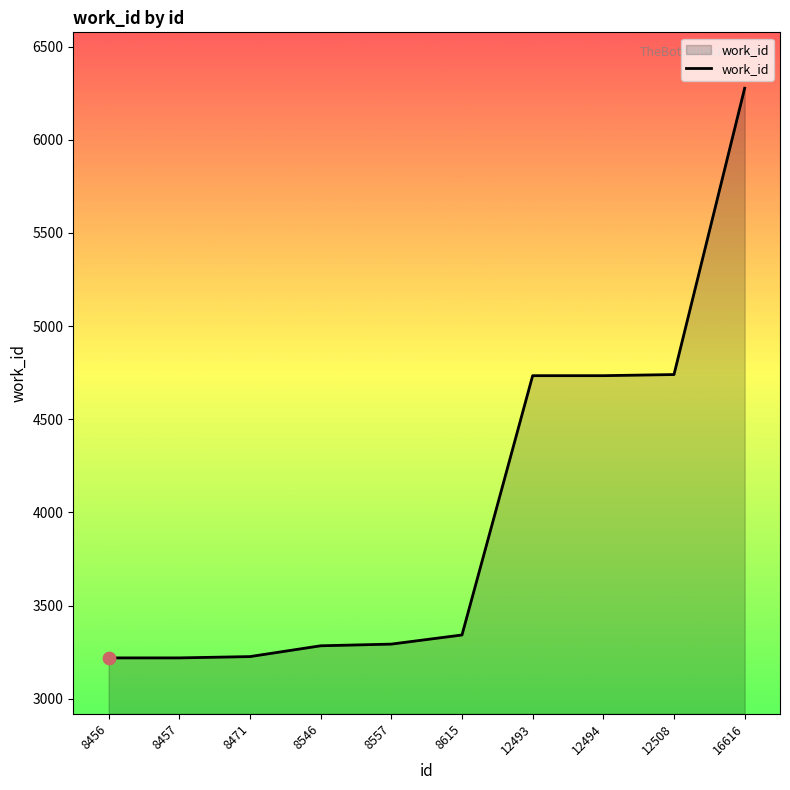

What is the change in value from 8456 to 12493?

+1515